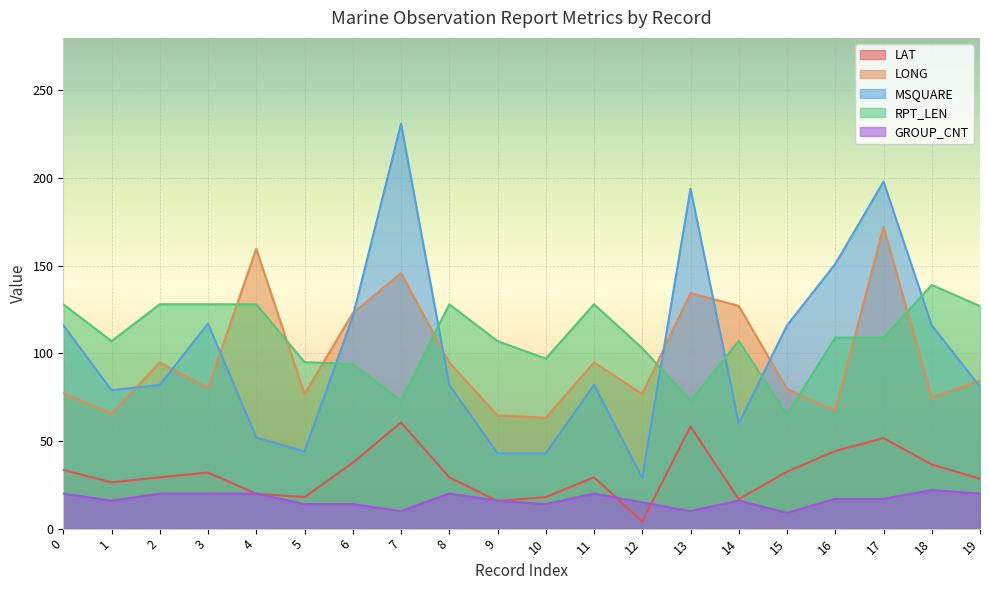

Which series ends up on top after the final intersection of LONG and RPT_LEN?

RPT_LEN